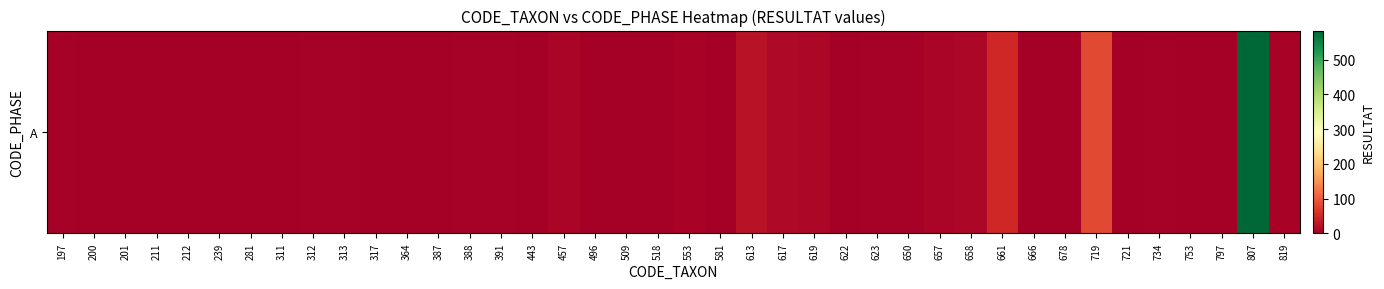

What is the change in value from 200 to 678?

-2